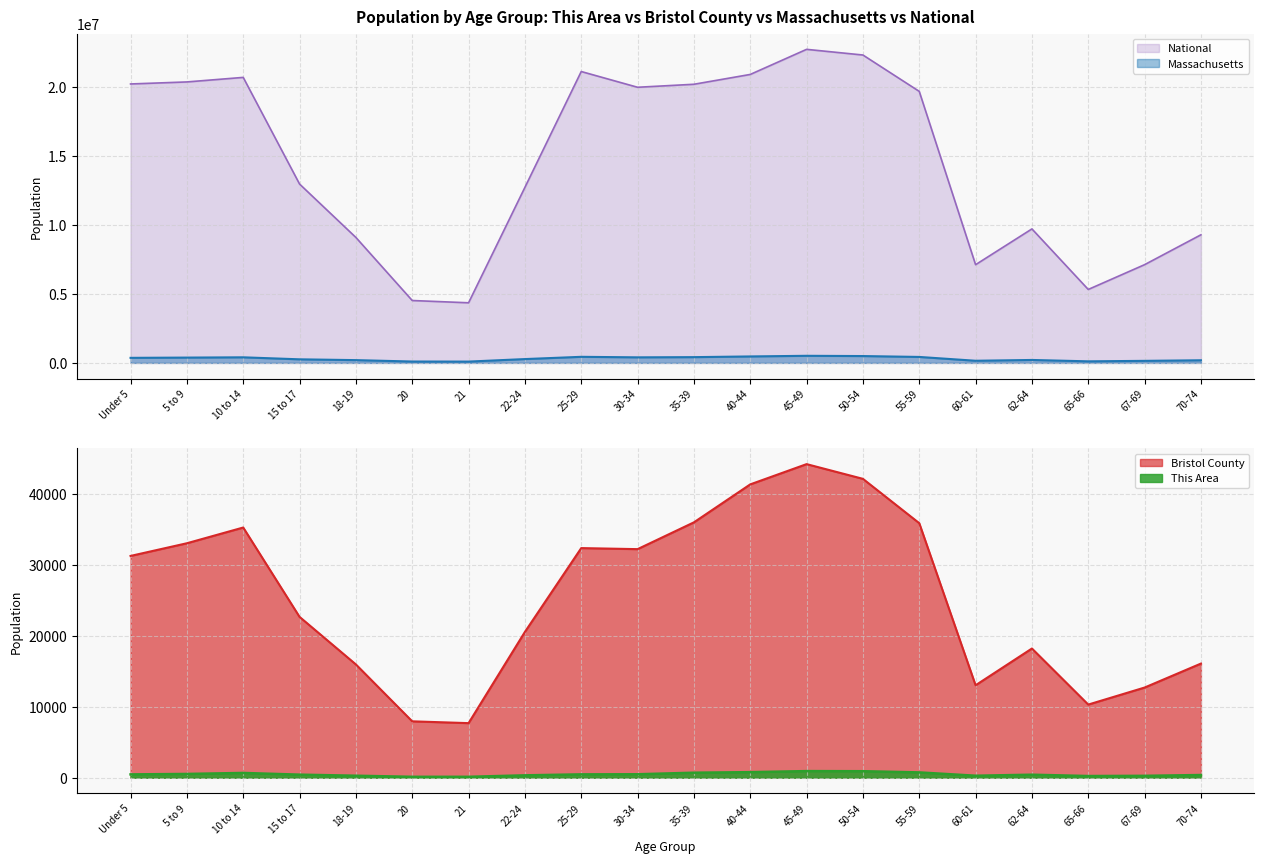

At which category is the sum across all series the highest?

45-49